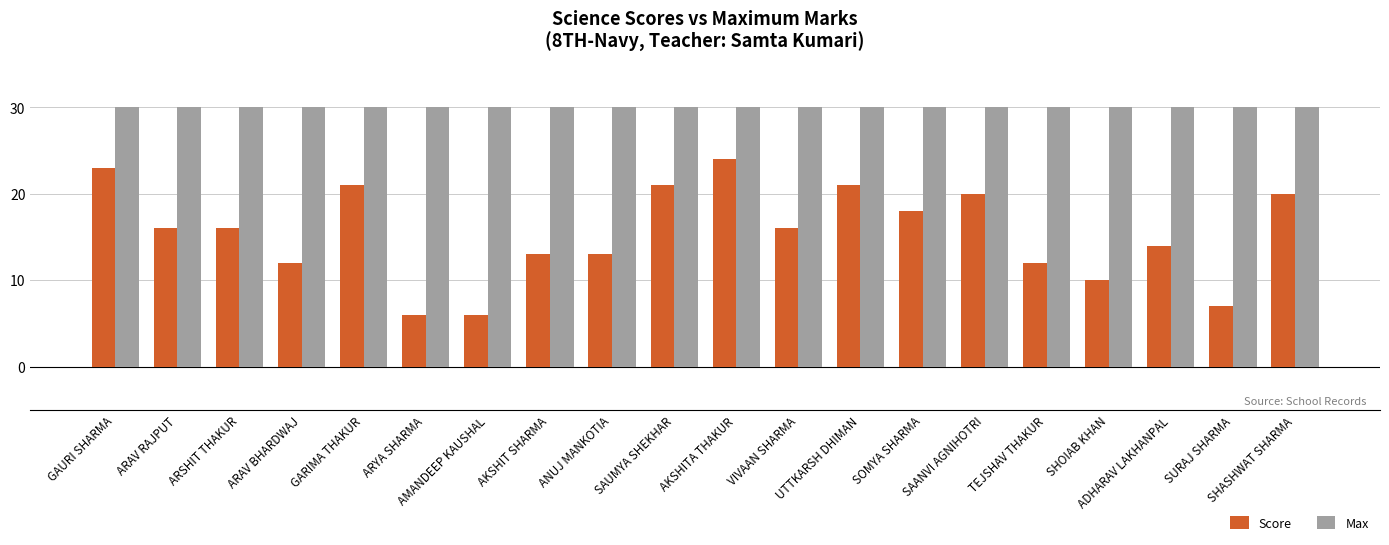

True or false: Score has a value of 13 at AKSHIT SHARMA.

True